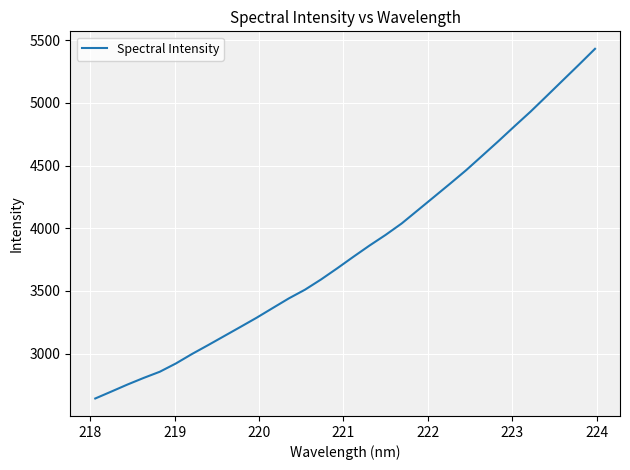

Reading right to left, extract all data points from this chart.

5430.3	5303.6	5179.0	5054.1	4930.0	4813.0	4693.9	4578.2	4462.8	4355.1	4249.3	4143.7	4038.2	3946.7	3861.7	3772.3	3680.6	3592.0	3510.1	3440.8	3363.9	3286.5	3213.4	3141.0	3068.7	2997.8	2922.2	2856.0	2806.7	2754.2	2698.1	2642.7